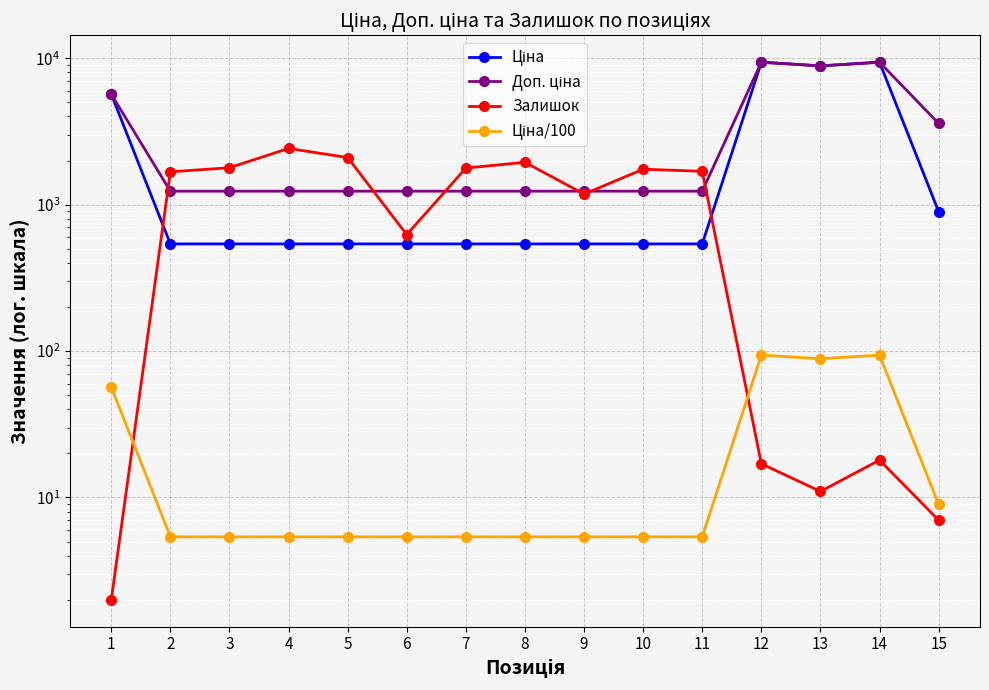

What is the value of the Залишок point at the 11th from the left?

1688.0